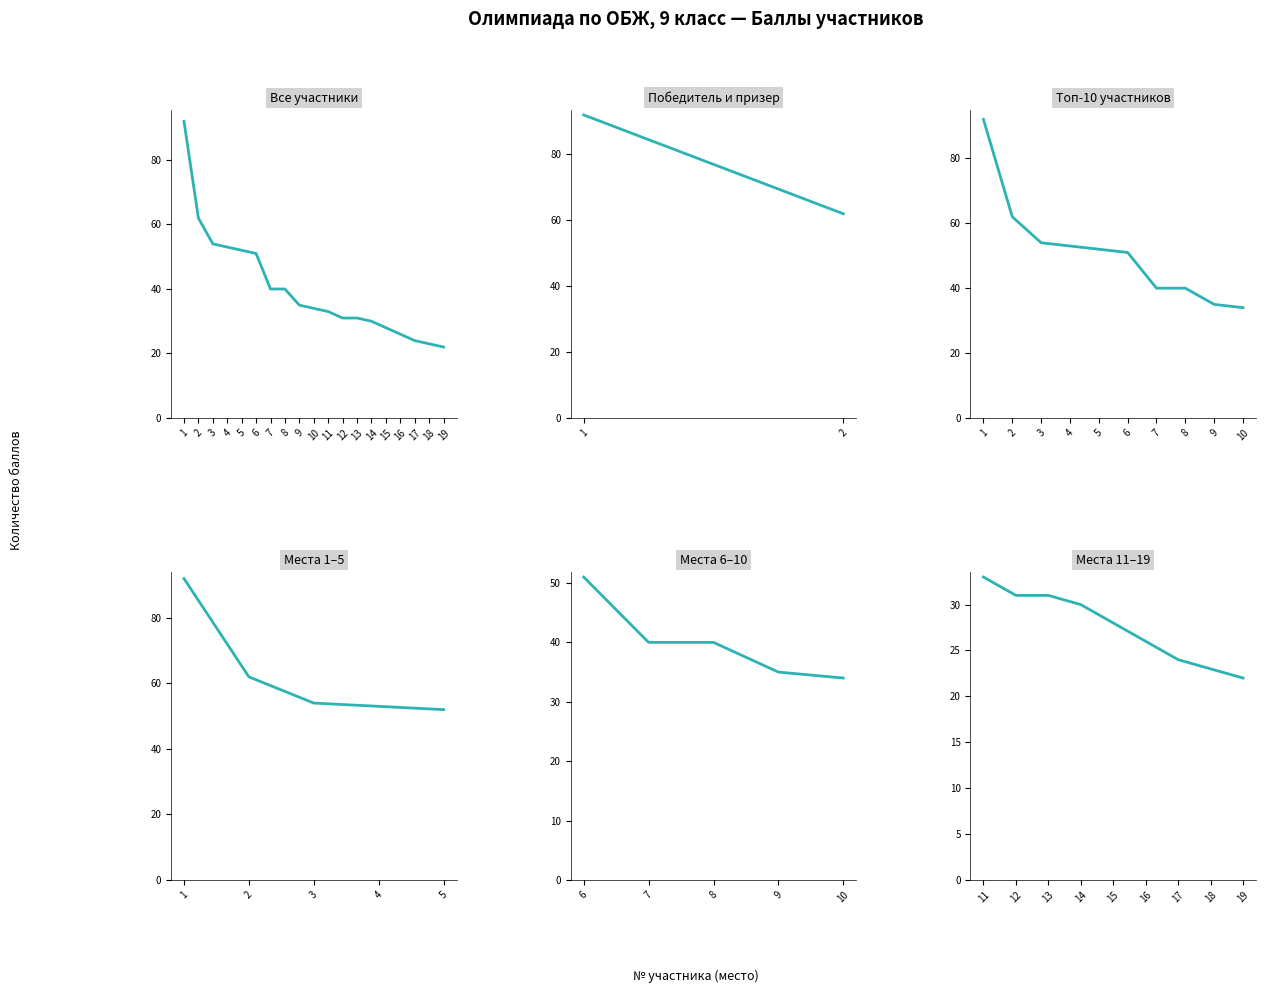

What is the difference between the values at 18 and 6?

28